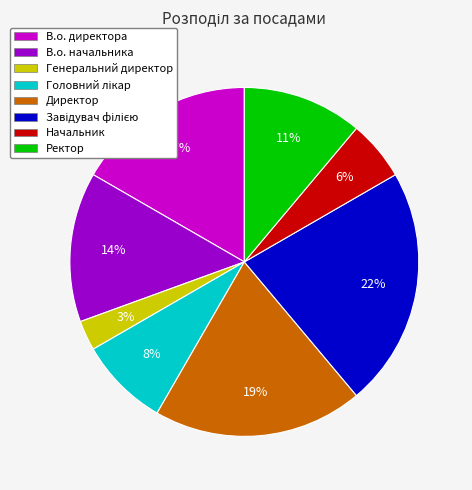

True or false: В.о. начальника accounts for 3% of the total.

False